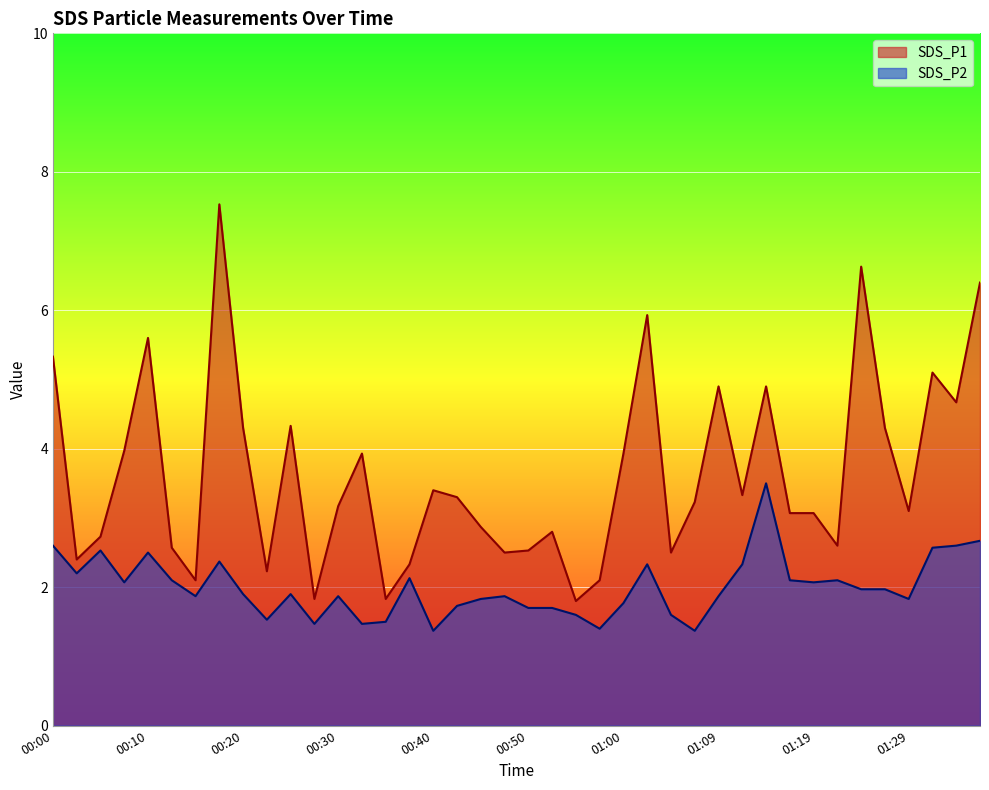

What is the value of the SDS_P1 point at the 38th from the left?

5.1